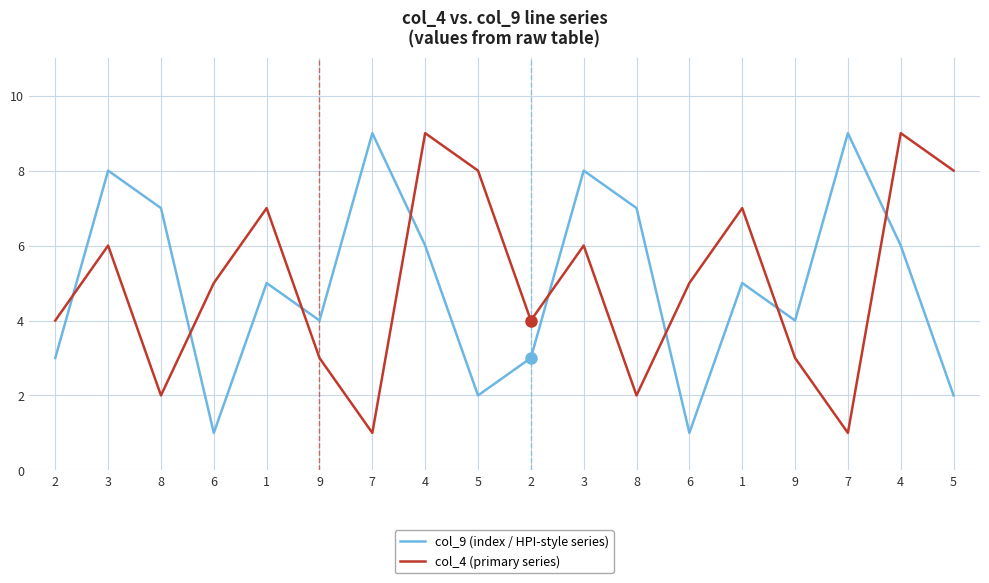

Is it true that col_9 (index / HPI-style series) equals 9 at 7?

True